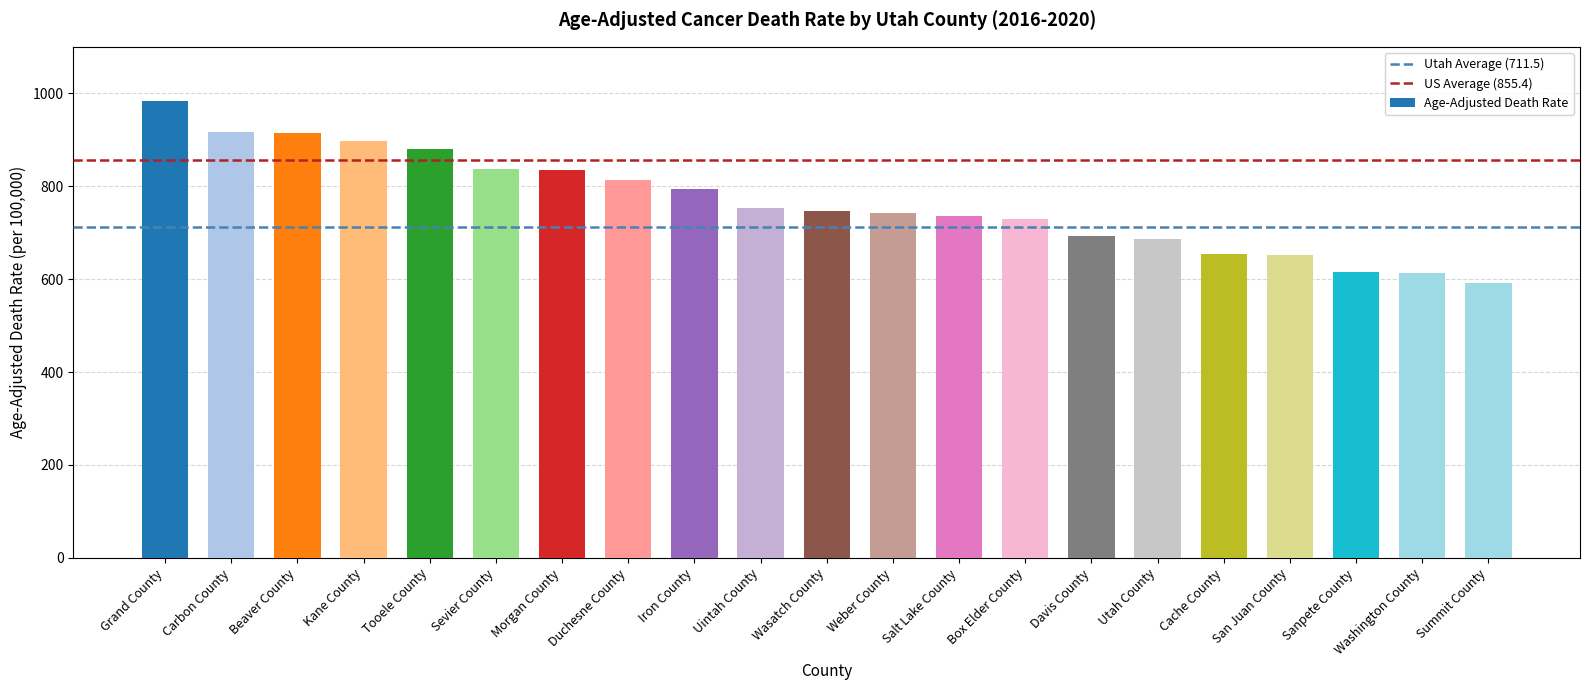

Read the value at Kane County.

897.1